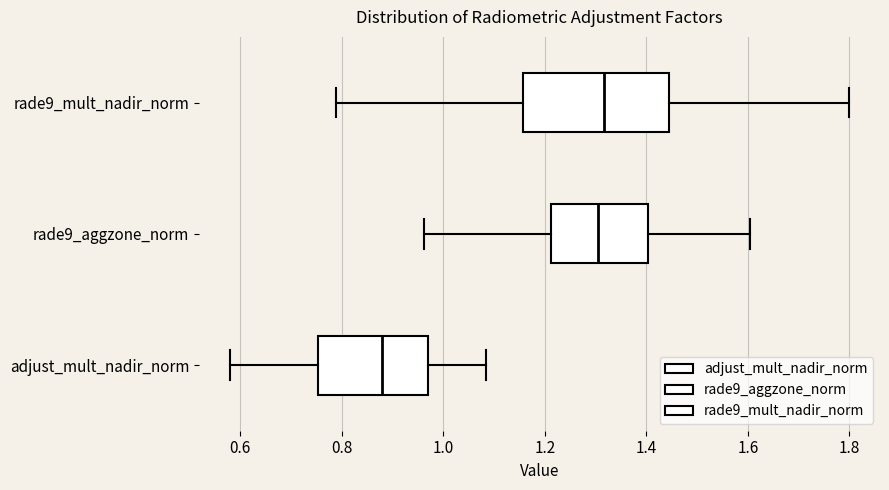

Reading bottom to top, read every box against the x-axis: the position of its median line, the range the box covers, and the ends of its whiskers. The values are not printed on the chart, so give them approximately, as read against the axis.

adjust_mult_nadir_norm: median 0.88, box 0.76 to 0.98, whiskers 0.58 to 1.08
rade9_aggzone_norm: median 1.30, box 1.22 to 1.40, whiskers 0.96 to 1.60
rade9_mult_nadir_norm: median 1.32, box 1.16 to 1.44, whiskers 0.78 to 1.80